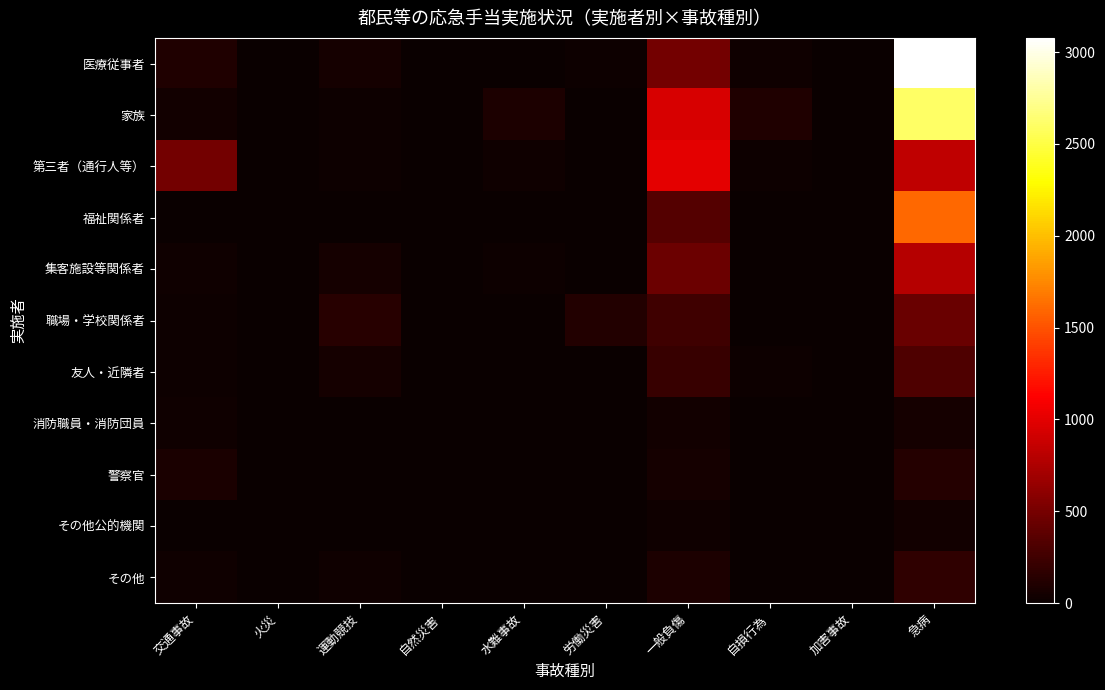

Which series has the widest spread of values?

医療従事者